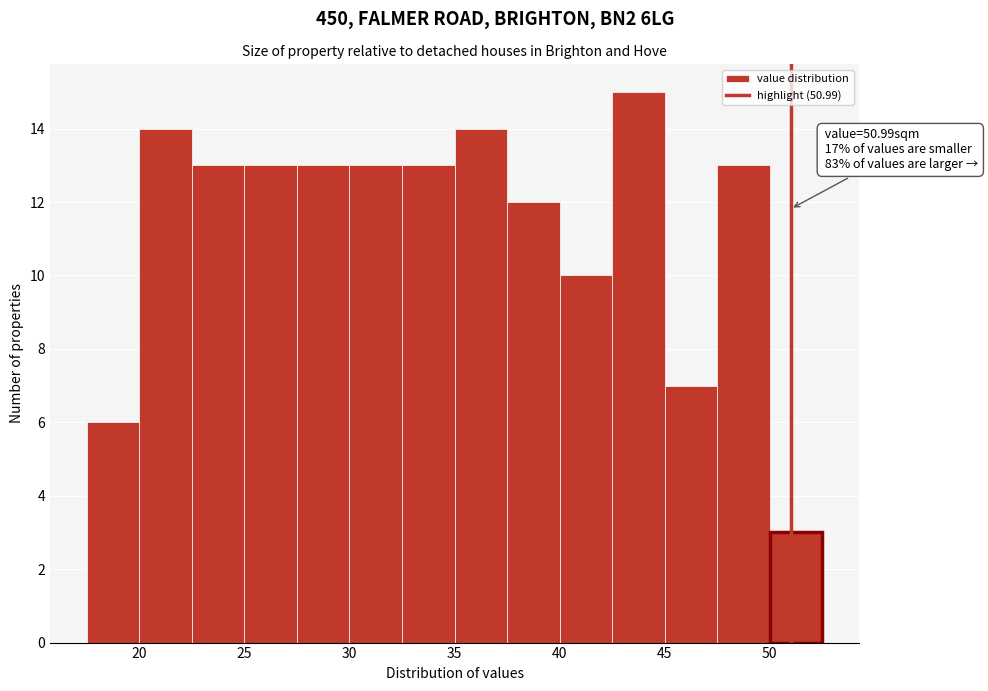

Which range on the x-axis has the tallest bar?

42.5 to 45.0